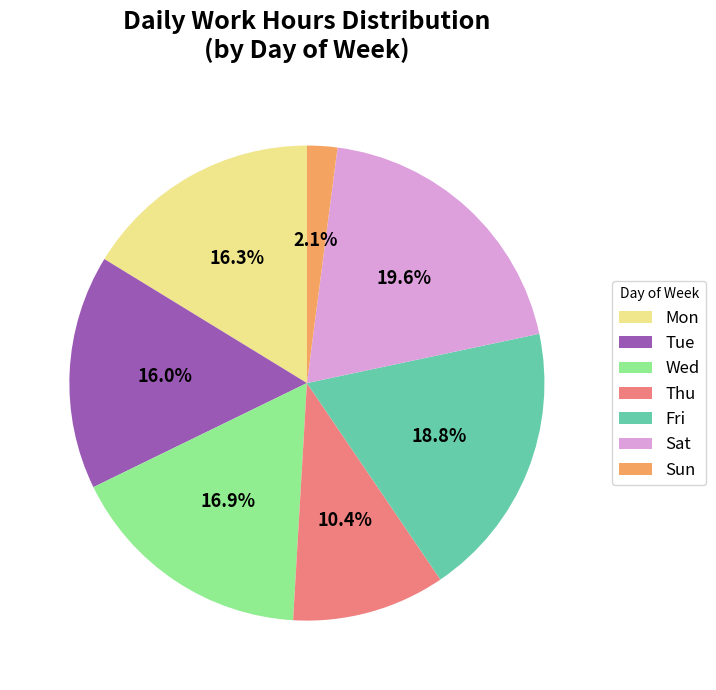

To the nearest percent, what is the average slice percentage?

14%